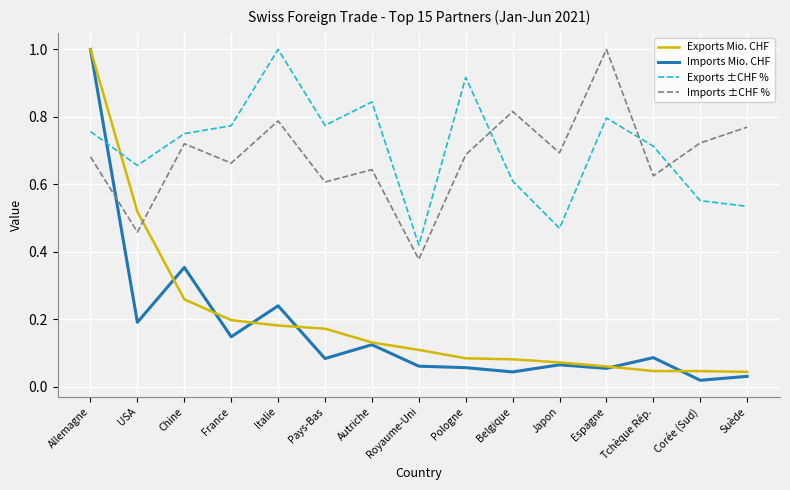

At Italie, list the series in order from largest to smallest.

Exports ±CHF %, Imports ±CHF %, Imports Mio. CHF, Exports Mio. CHF